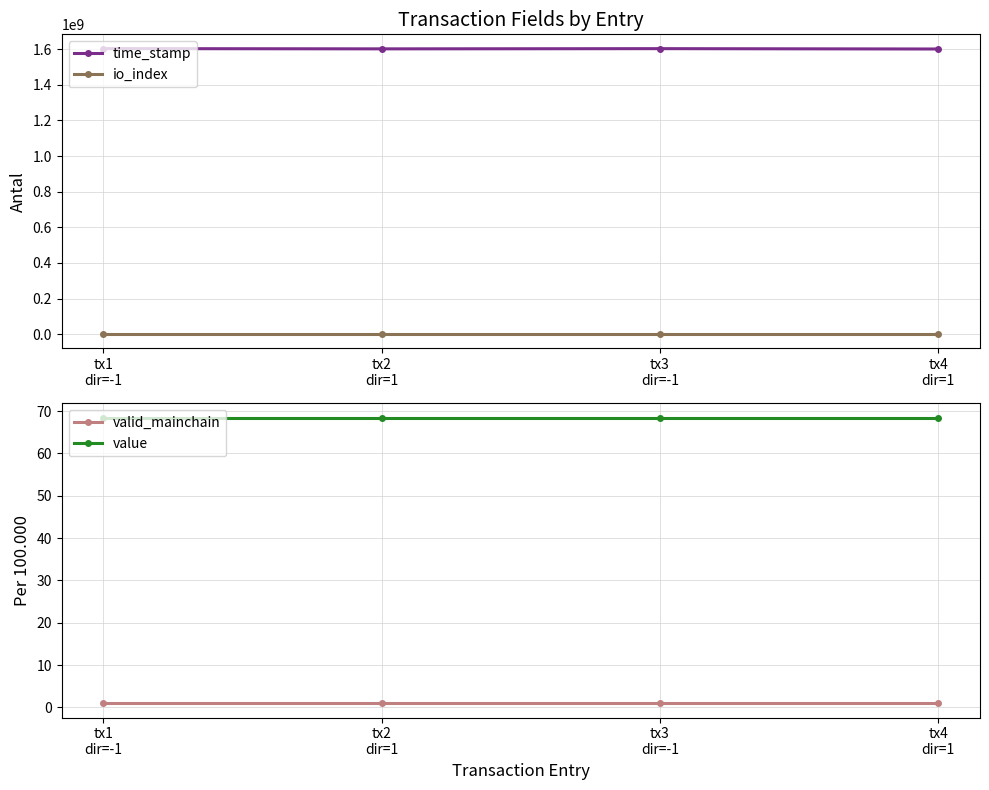

How many times do io_index and value cross each other?

1